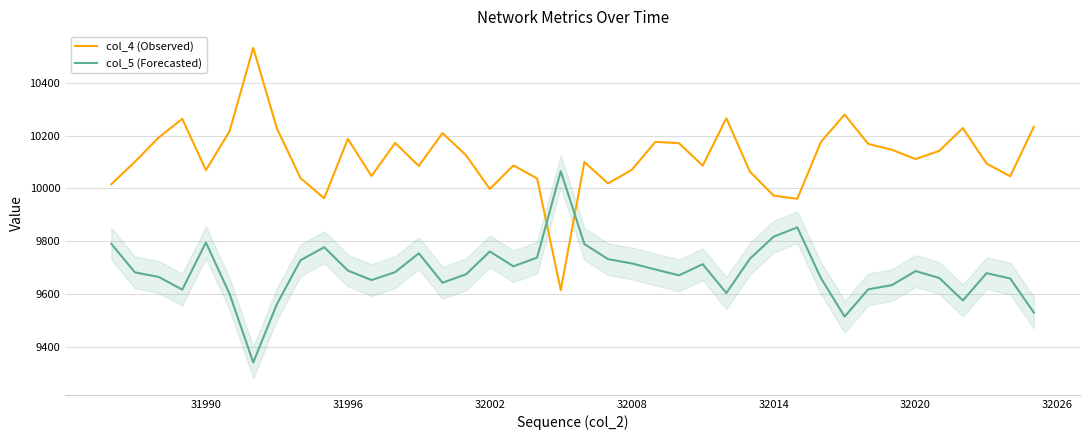

Which series has the largest total across all categories?

col_4 (Observed)